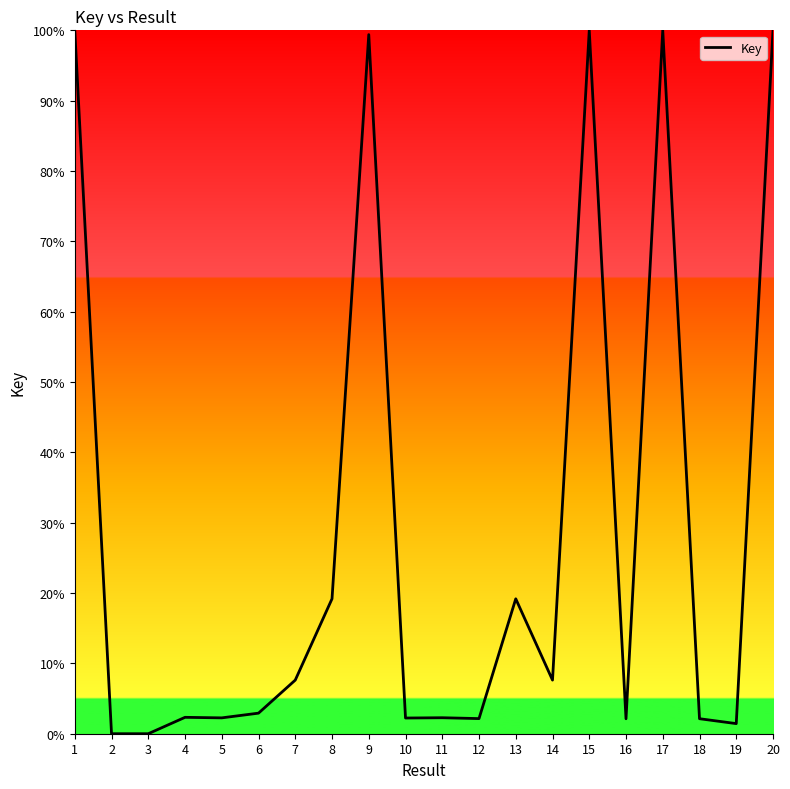

What is the sum of all values?

572.9